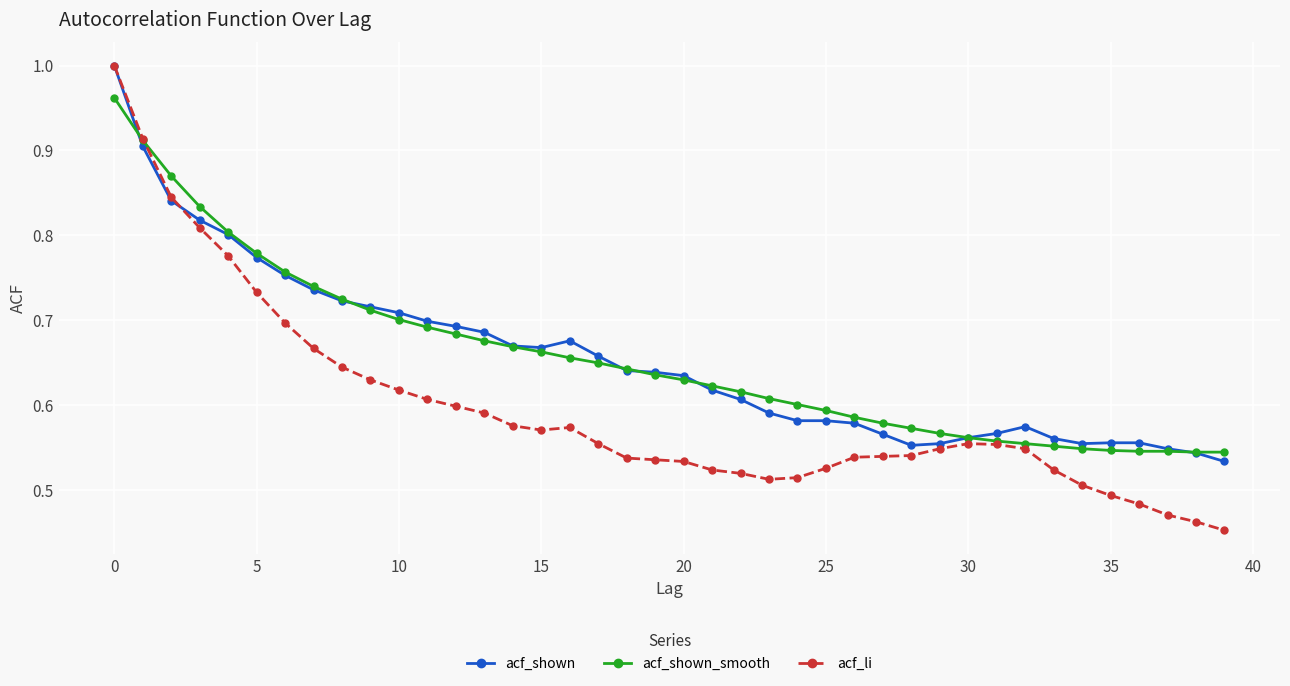

At how many categories does at least one series exceed 0?

40